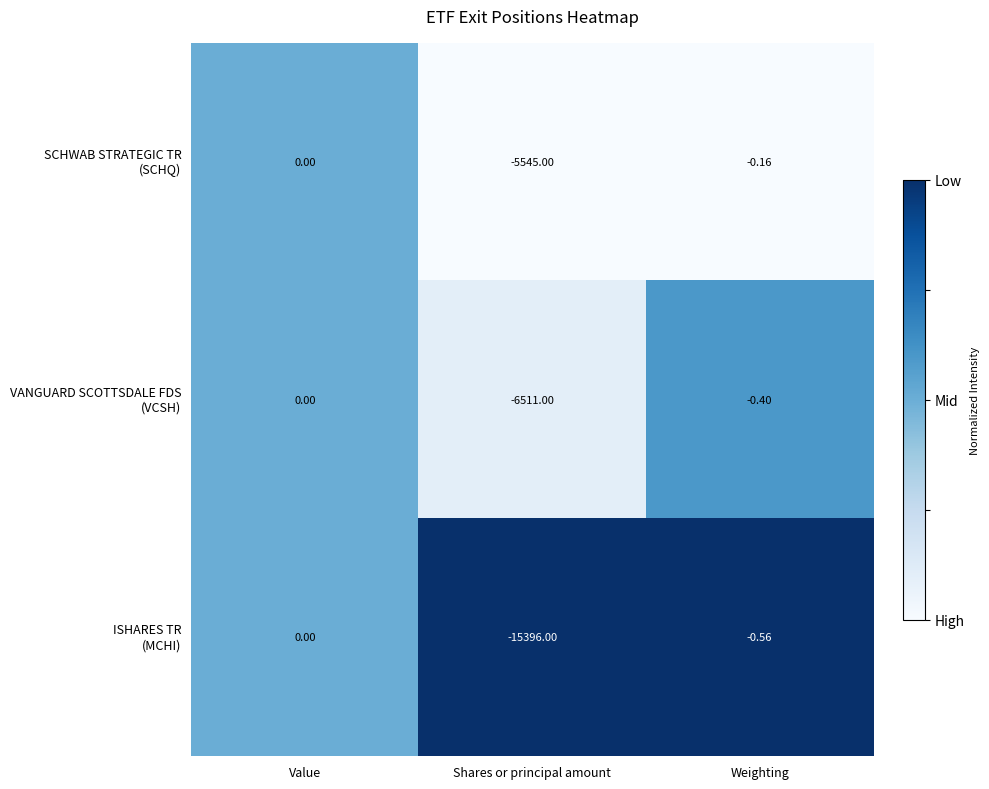

At which category is the sum across all series the highest?

Value